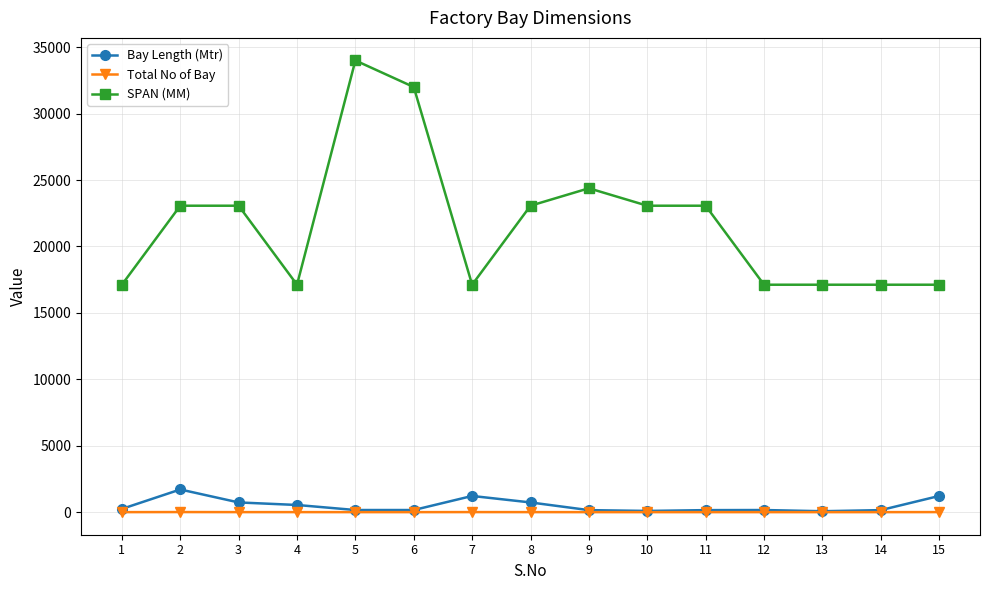

What is the smallest value displayed?

1.0